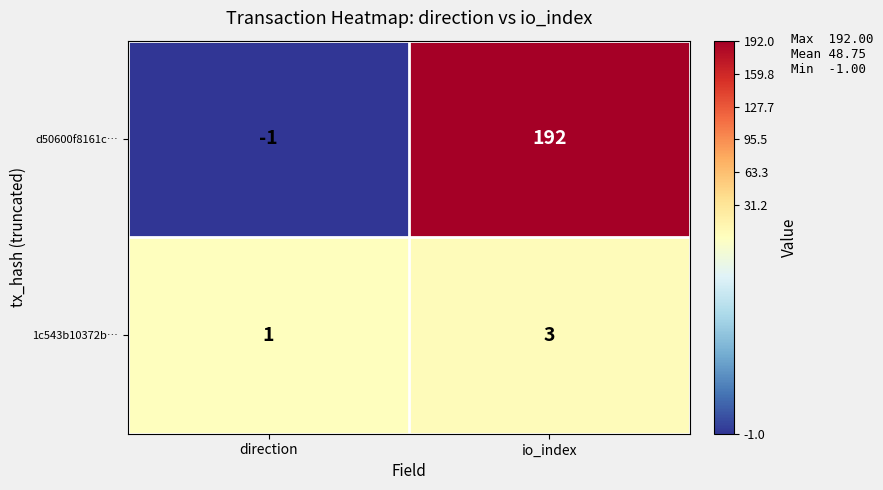

True or false: 1c543b10372b… has a value of 3 at io_index.

True